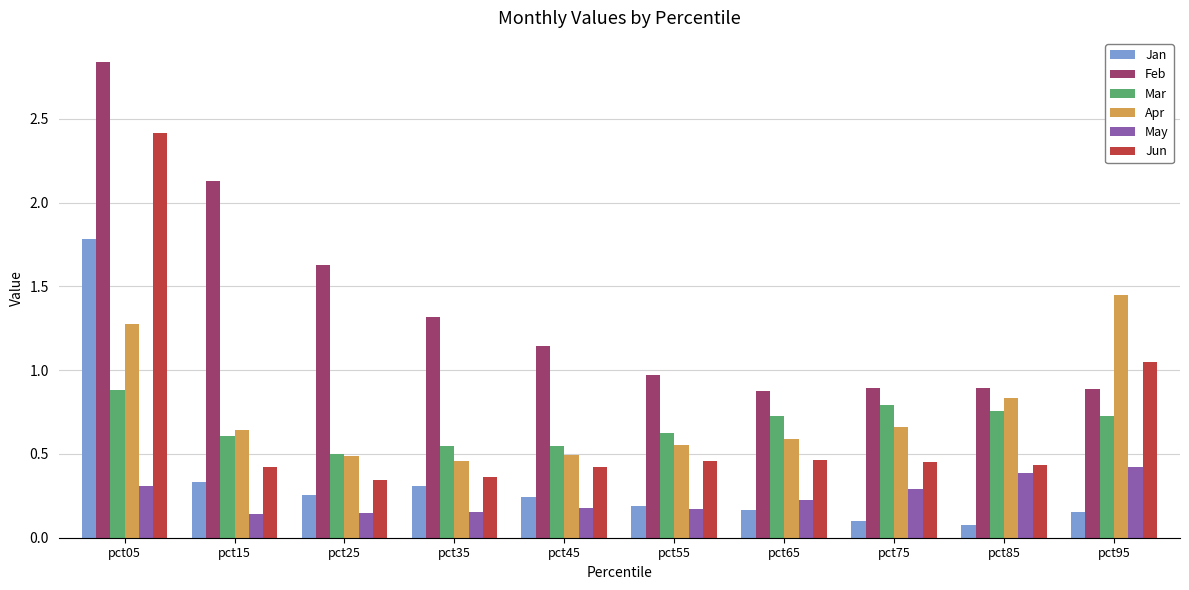

At which label does Apr reach its minimum?

pct35